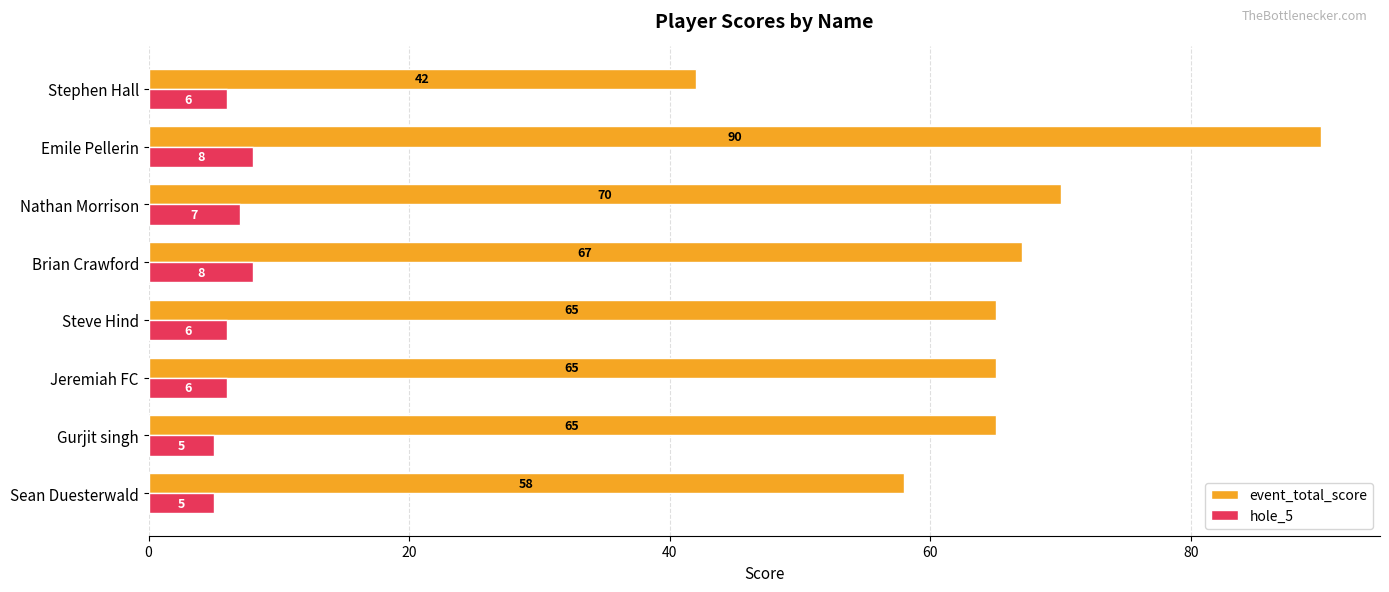

List the series in order of their overall mean, highest first.

event_total_score, hole_5